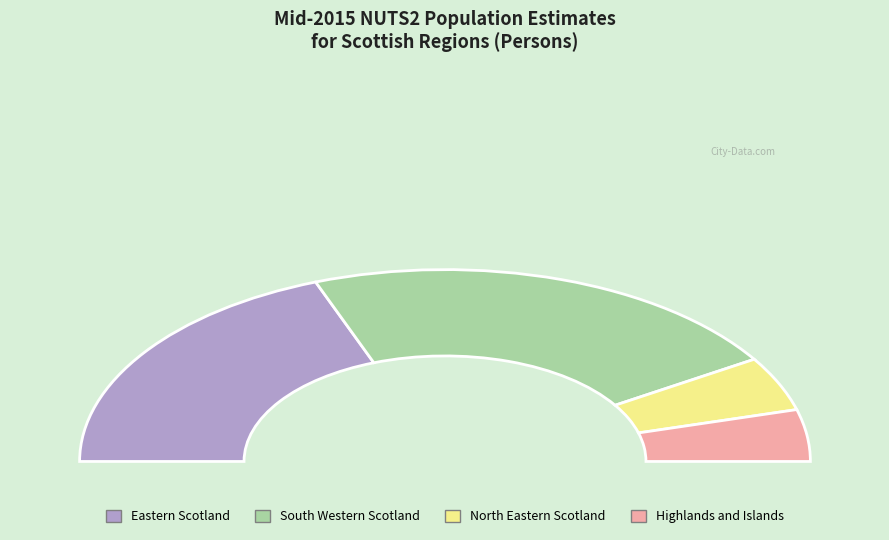

Is there any slice that represents more than half of the pie?

No